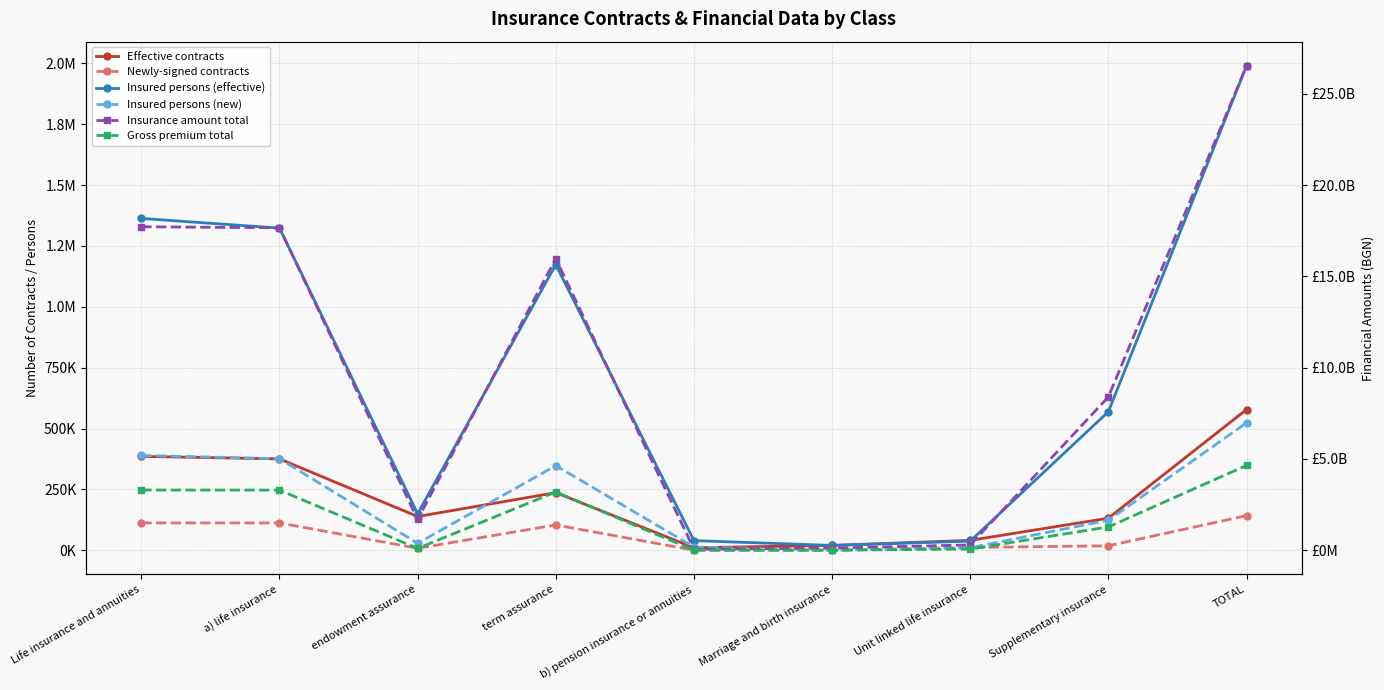

How many data points in Insurance amount total are less than 8400529454?

4